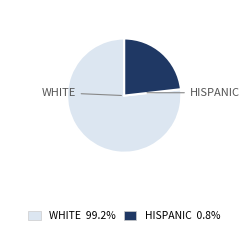

Rank the categories by value from lowest to highest.

HISPANIC, WHITE